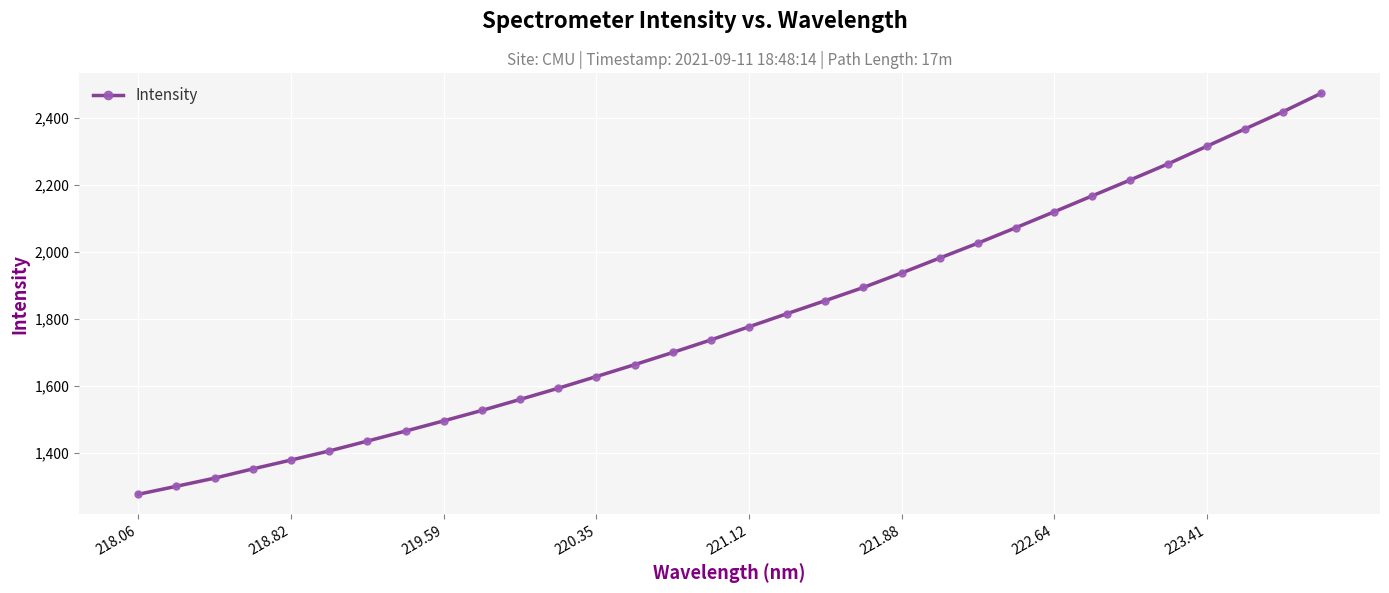

How many lines are shown in the chart?

1